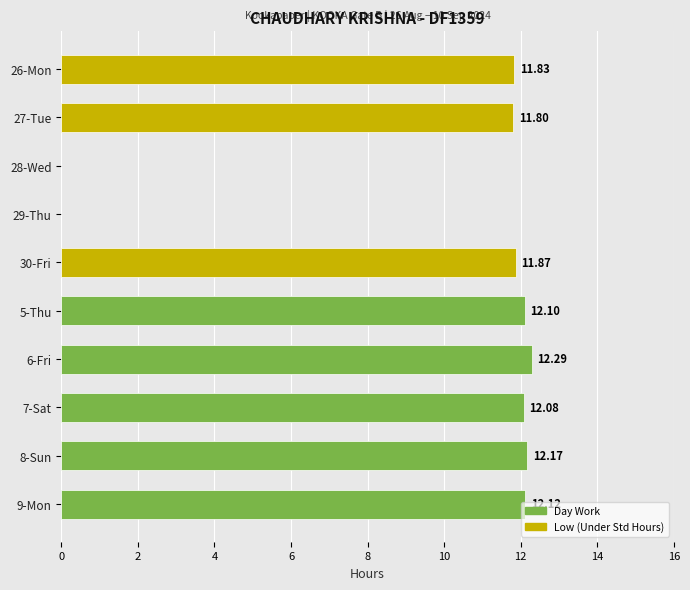

Does the chart contain stacked bars?

No